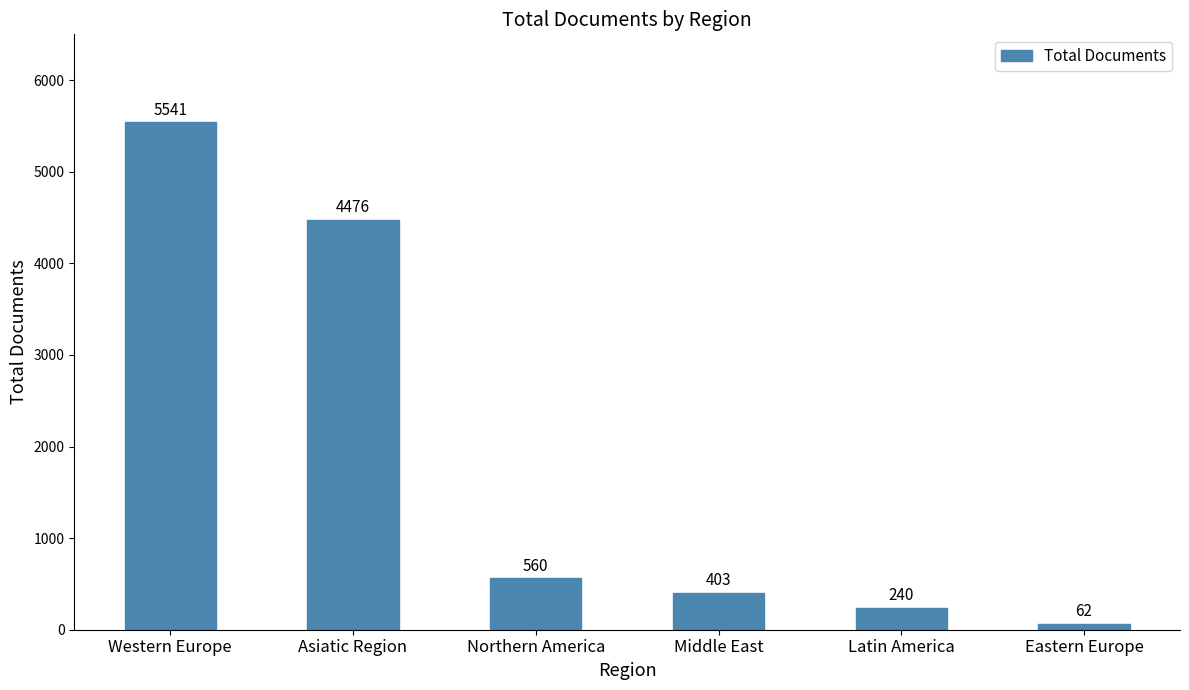

How many series are shown in this chart?

1